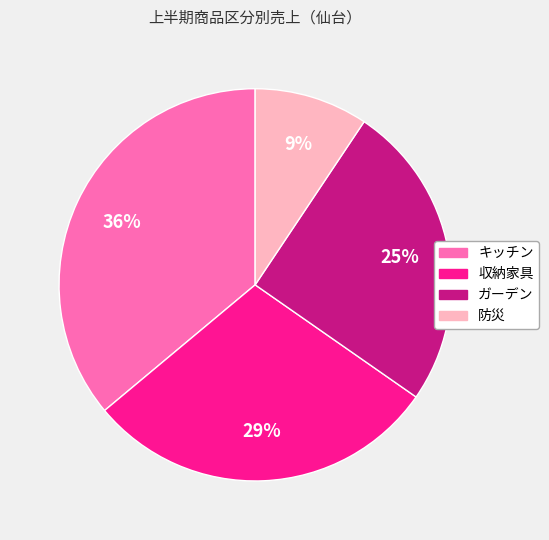

Which slice is the smallest?

防災